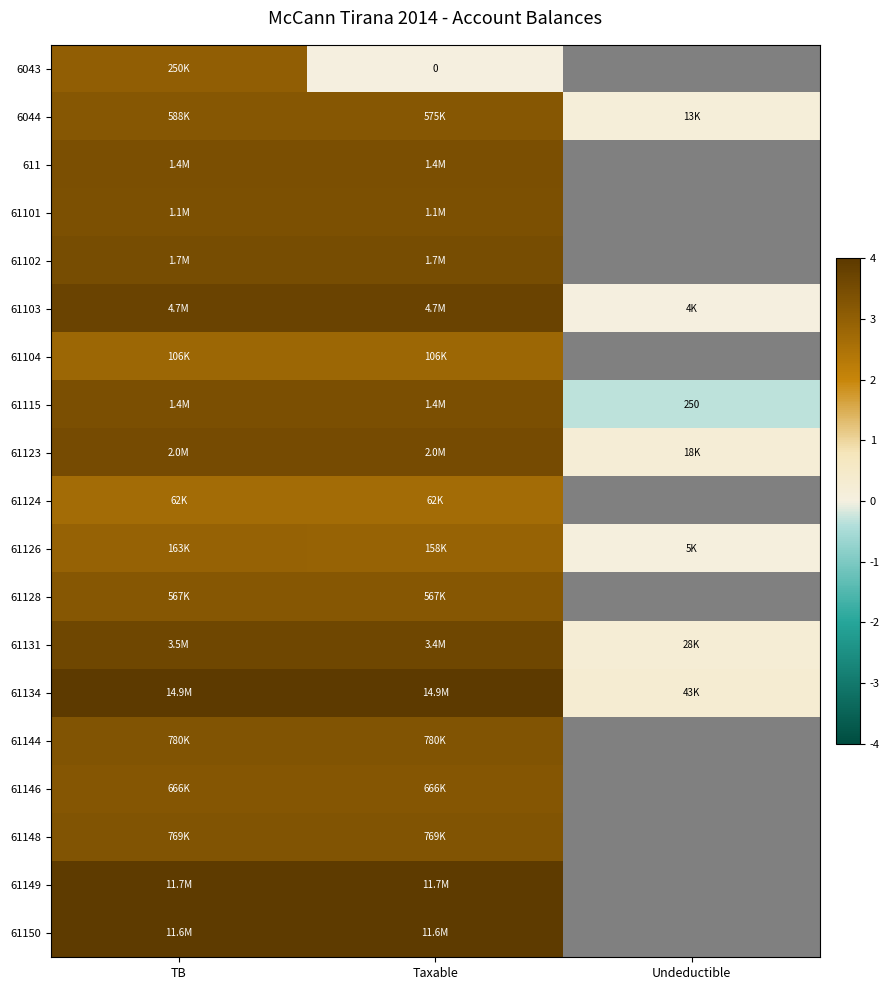

Rank the series by their average value, from highest to lowest.

61134, 61144, 61146, 61148, 61149, 61150, 61123, 61124, 61126, 61128, 61131, 6043, 6044, 611, 61101, 61102, 61103, 61104, 61115